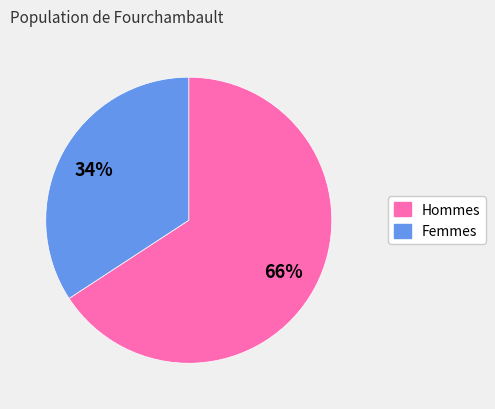

Does any single category account for the majority?

Yes